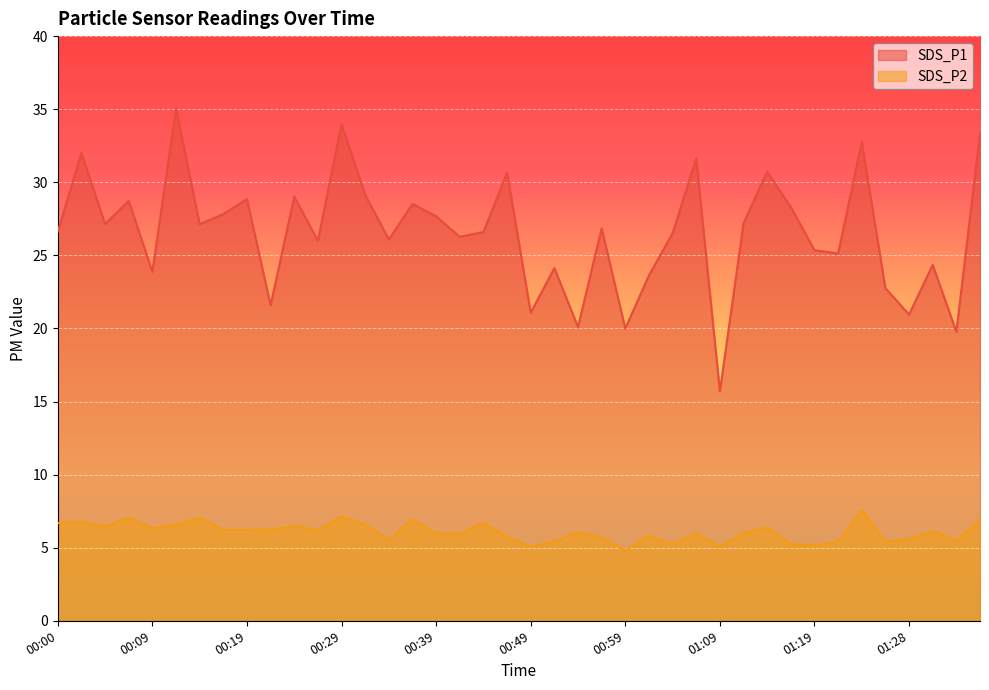

Reading right to left, extract all data points from this chart.

SDS_P1: 01:36=33.4	01:33=19.8	01:31=24.4	01:28=20.9	01:26=22.8	01:23=32.8	01:21=25.1	01:19=25.4	01:16=28.3	01:14=30.7	01:11=27.2	01:09=15.7	01:06=31.6	01:04=26.5	01:01=23.6	00:59=20.0	00:56=26.9	00:54=20.1	00:51=24.1	00:49=21.1	00:46=30.7	00:44=26.6	00:41=26.3	00:39=27.7	00:37=28.5	00:34=26.1	00:32=29.1	00:29=34.0	00:27=26.0	00:24=29.0	00:22=21.6	00:19=28.9	00:17=27.8	00:14=27.1	00:12=35.0	00:09=23.9	00:07=28.7	00:05=27.1	00:02=32.0	00:00=26.6
SDS_P2: 01:36=6.9	01:33=5.5	01:31=6.2	01:28=5.6	01:26=5.4	01:23=7.6	01:21=5.4	01:19=5.2	01:16=5.2	01:14=6.4	01:11=6.0	01:09=5.1	01:06=6.0	01:04=5.2	01:01=5.8	00:59=4.8	00:56=5.7	00:54=6.0	00:51=5.4	00:49=5.1	00:46=5.8	00:44=6.7	00:41=5.9	00:39=6.0	00:37=6.9	00:34=5.5	00:32=6.6	00:29=7.1	00:27=6.2	00:24=6.5	00:22=6.2	00:19=6.2	00:17=6.2	00:14=7.0	00:12=6.6	00:09=6.3	00:07=7.1	00:05=6.5	00:02=6.8	00:00=6.7